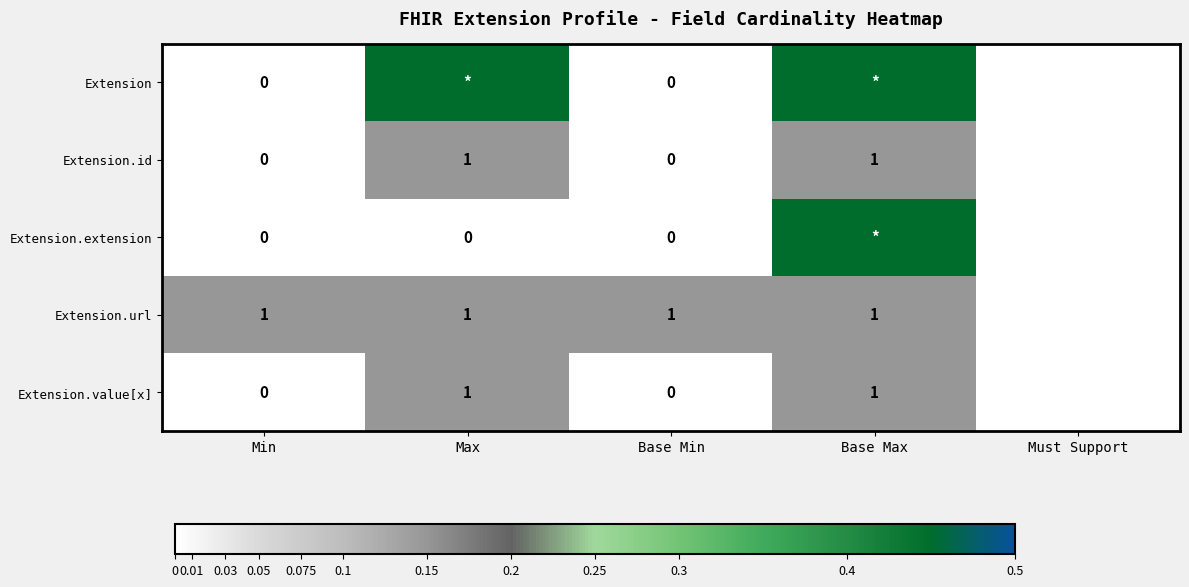

Is the value of Extension.value[x] at Max greater than the value of Extension.id at Max?

No